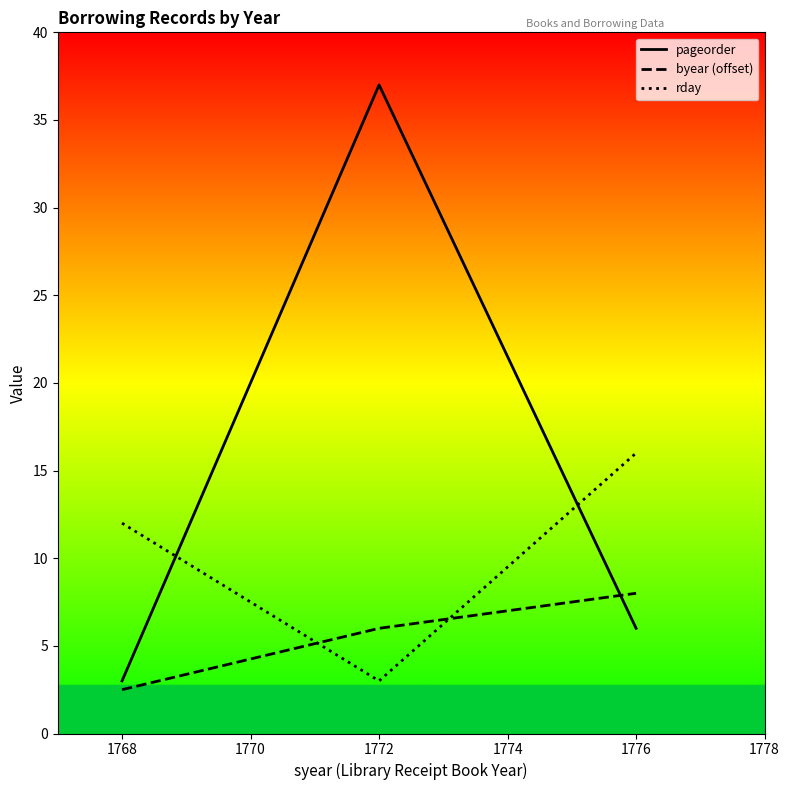

How many values in the byear (offset) series are below 6?

1